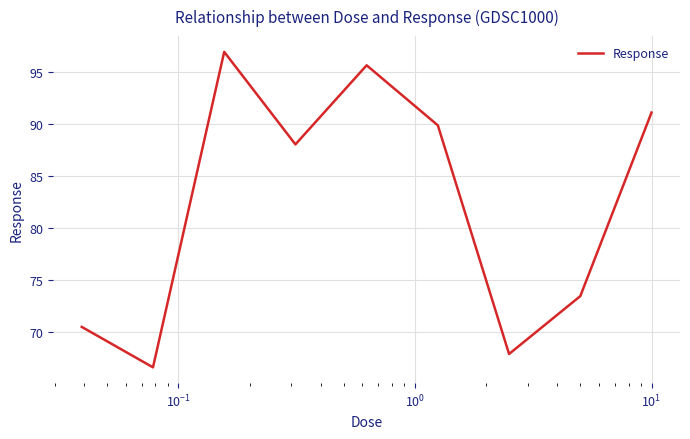

What is the minimum value shown in the chart?

66.6